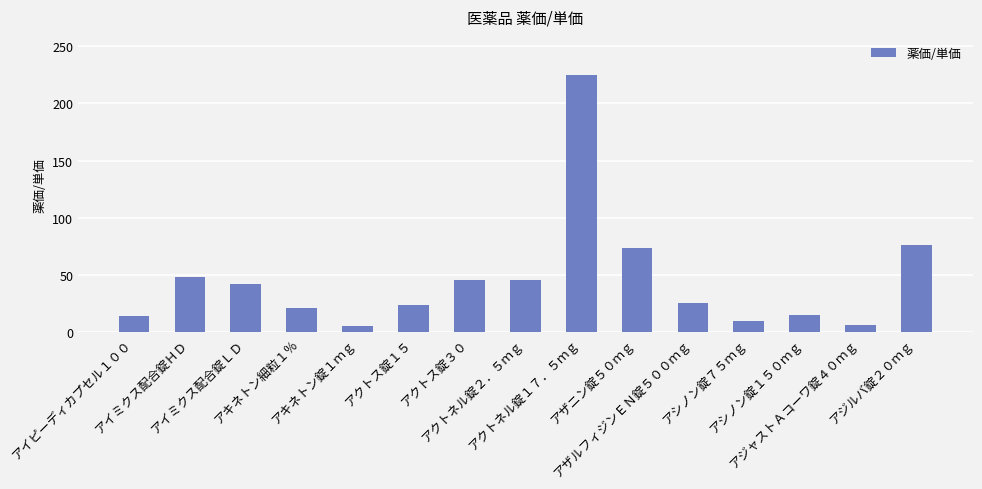

Are the bars horizontal?

No